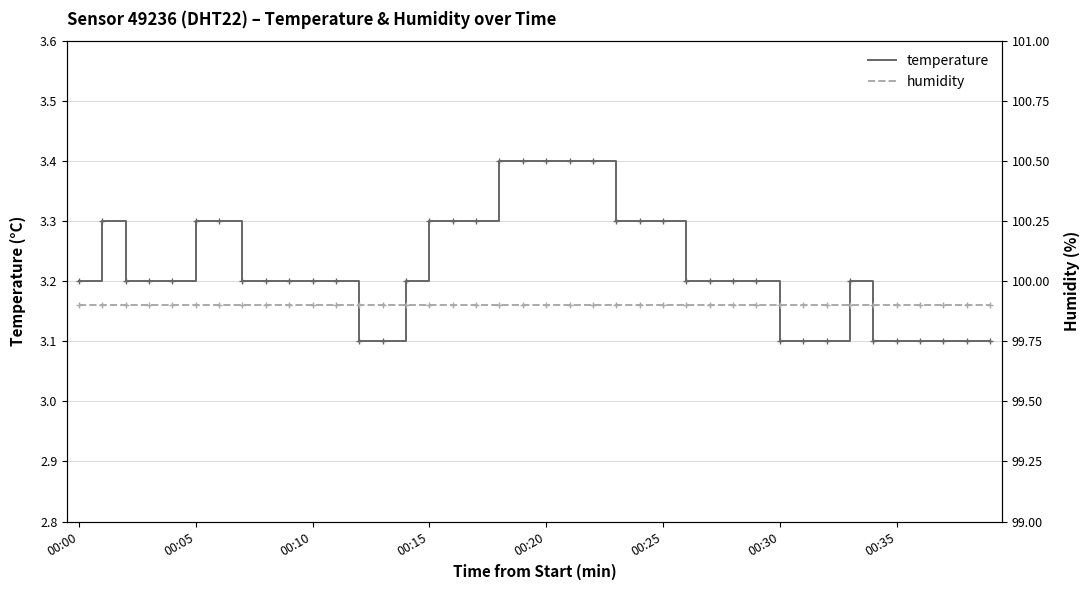

True or false: humidity and temperature cross at least once.

False